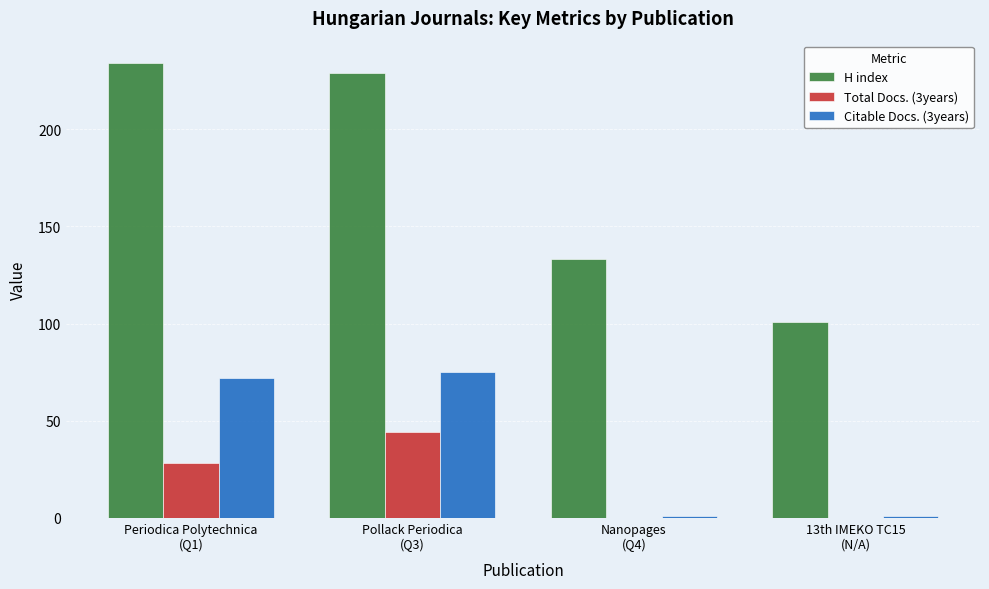

Which series has the largest total across all categories?

H index